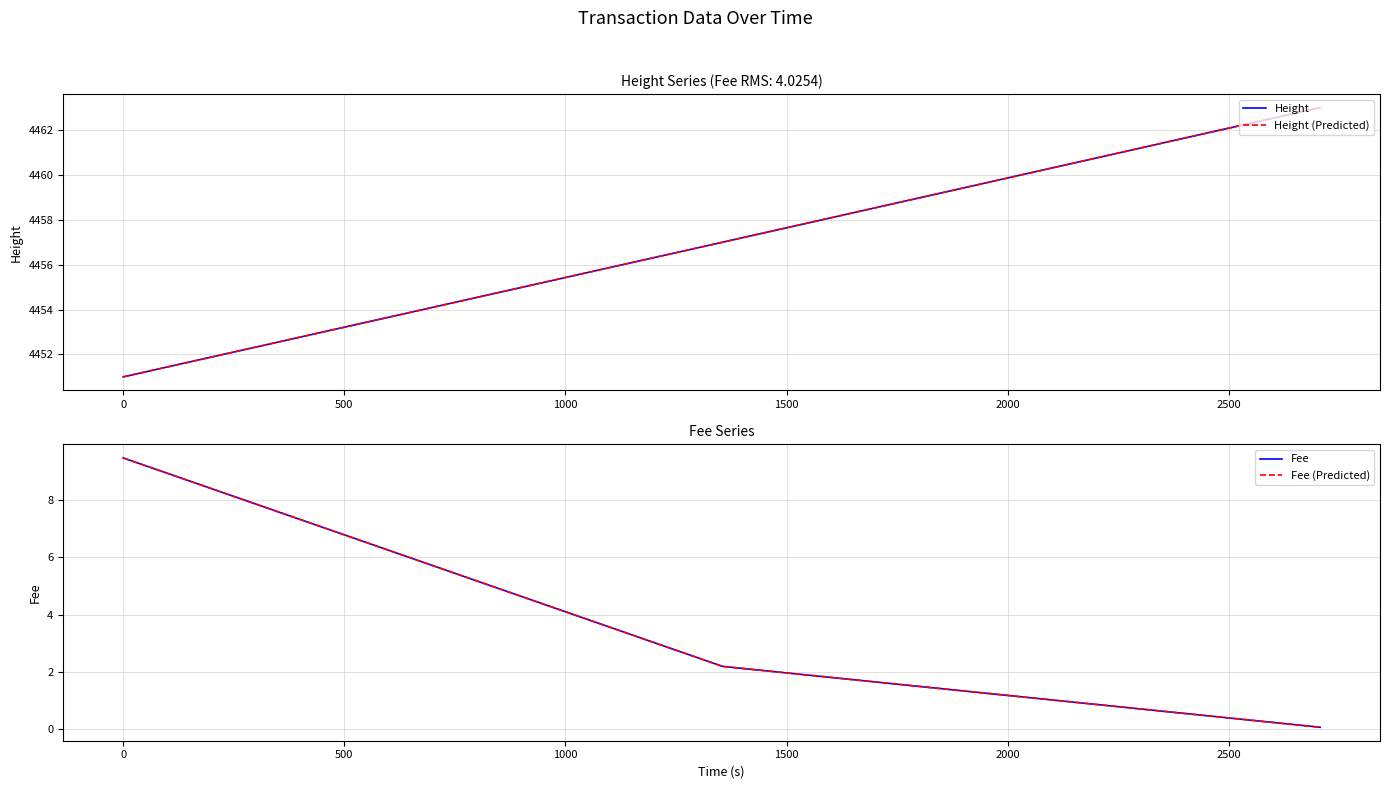

What is the label of the 3rd point from the left?

500